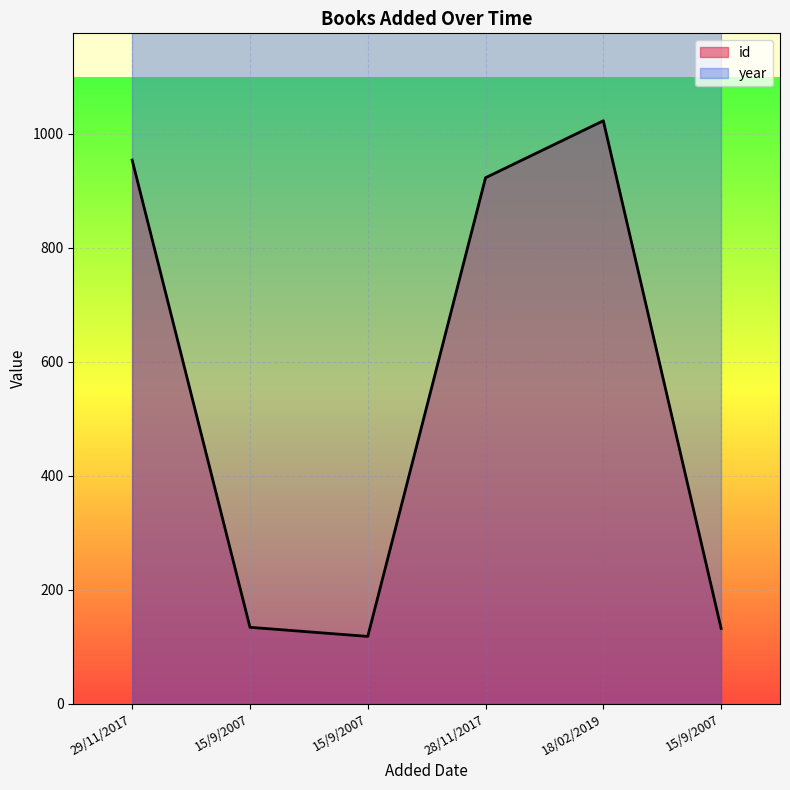

Reading left to right, transcribe all the data shown in this chart.

29/11/2017=954	15/9/2007=134	15/9/2007=118	28/11/2017=923	18/02/2019=1023	15/9/2007=132